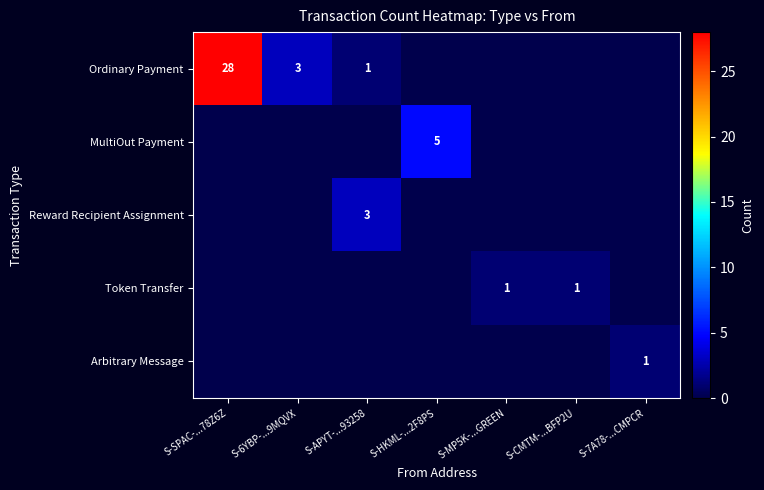

Is it true that Reward Recipient Assignment equals 2 at S-APYT-...93258?

False